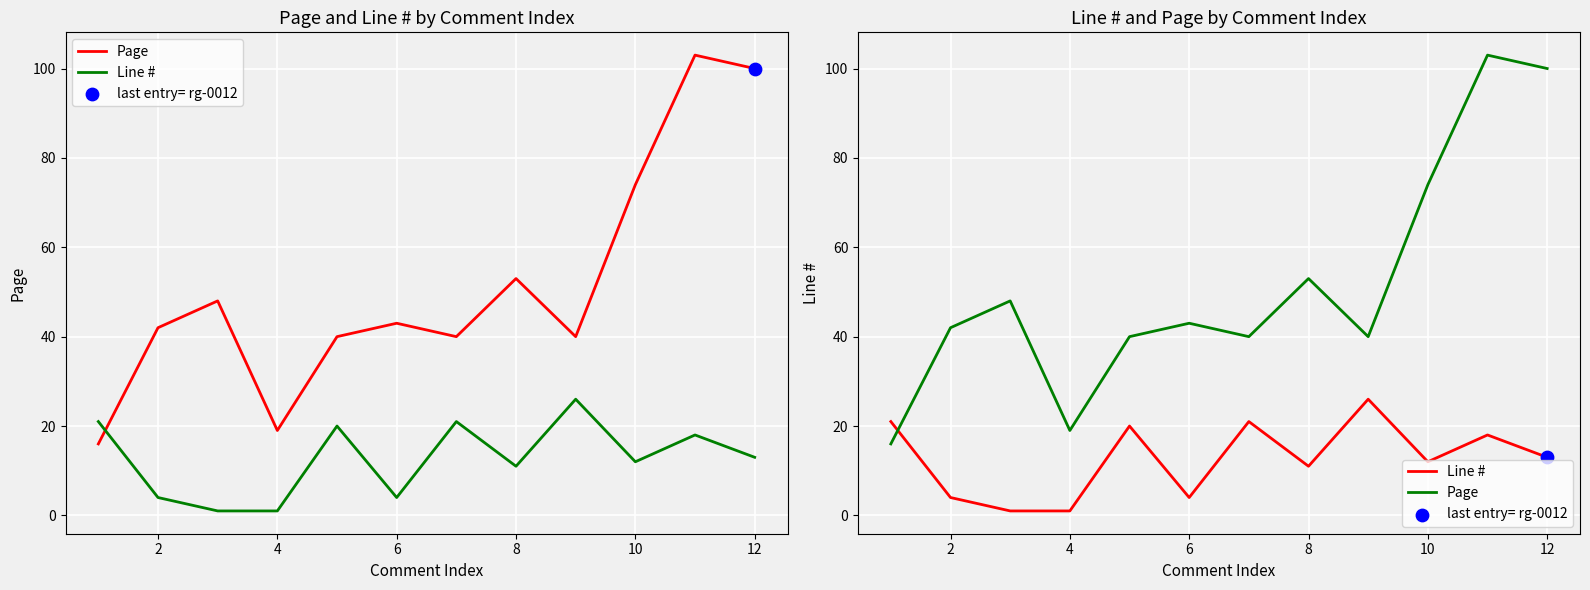

Which series contains the lowest Y value?

Line #